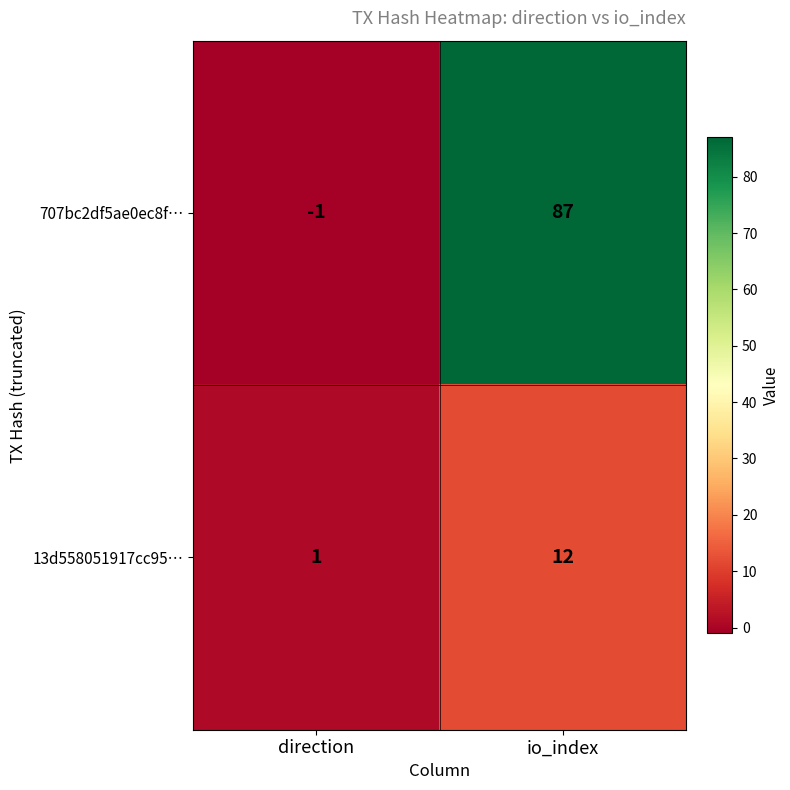

Reading right to left, transcribe all the data shown in this chart.

707bc2df5ae0ec8f…: 87	-1
13d558051917cc95…: 12	1